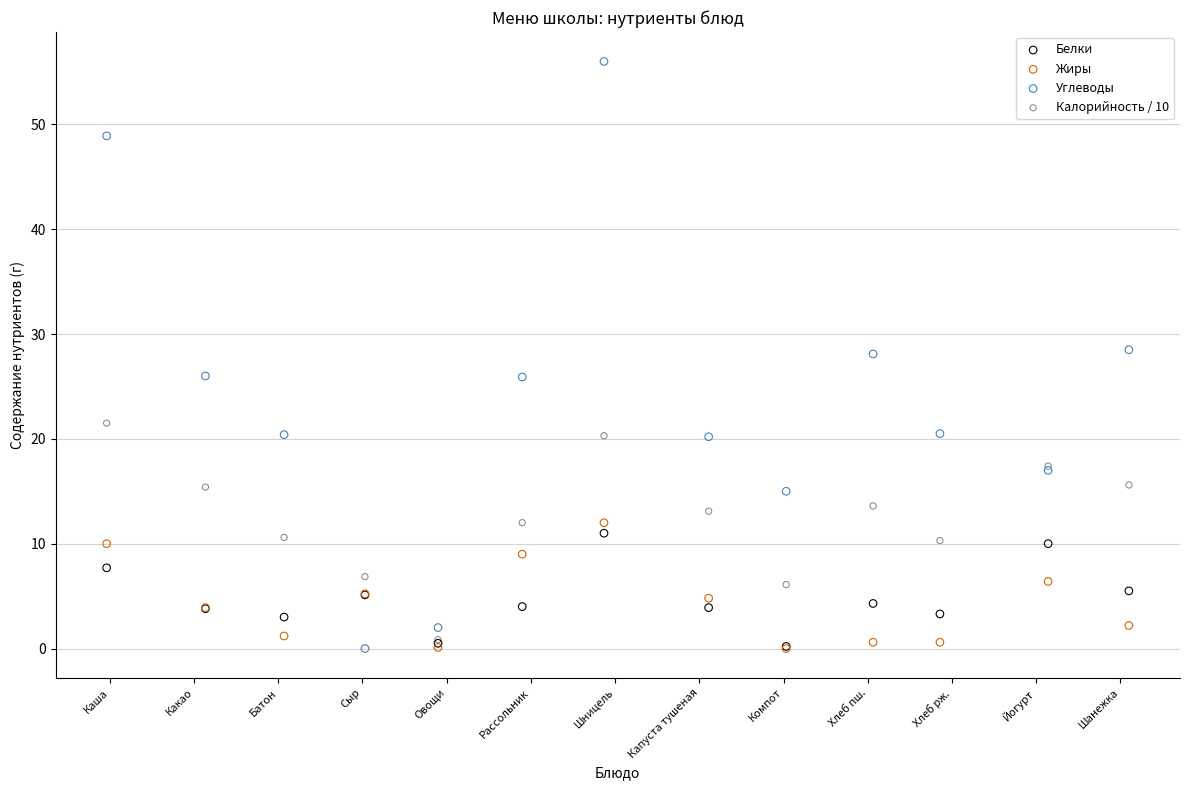

Which series contains the highest Y value?

Углеводы